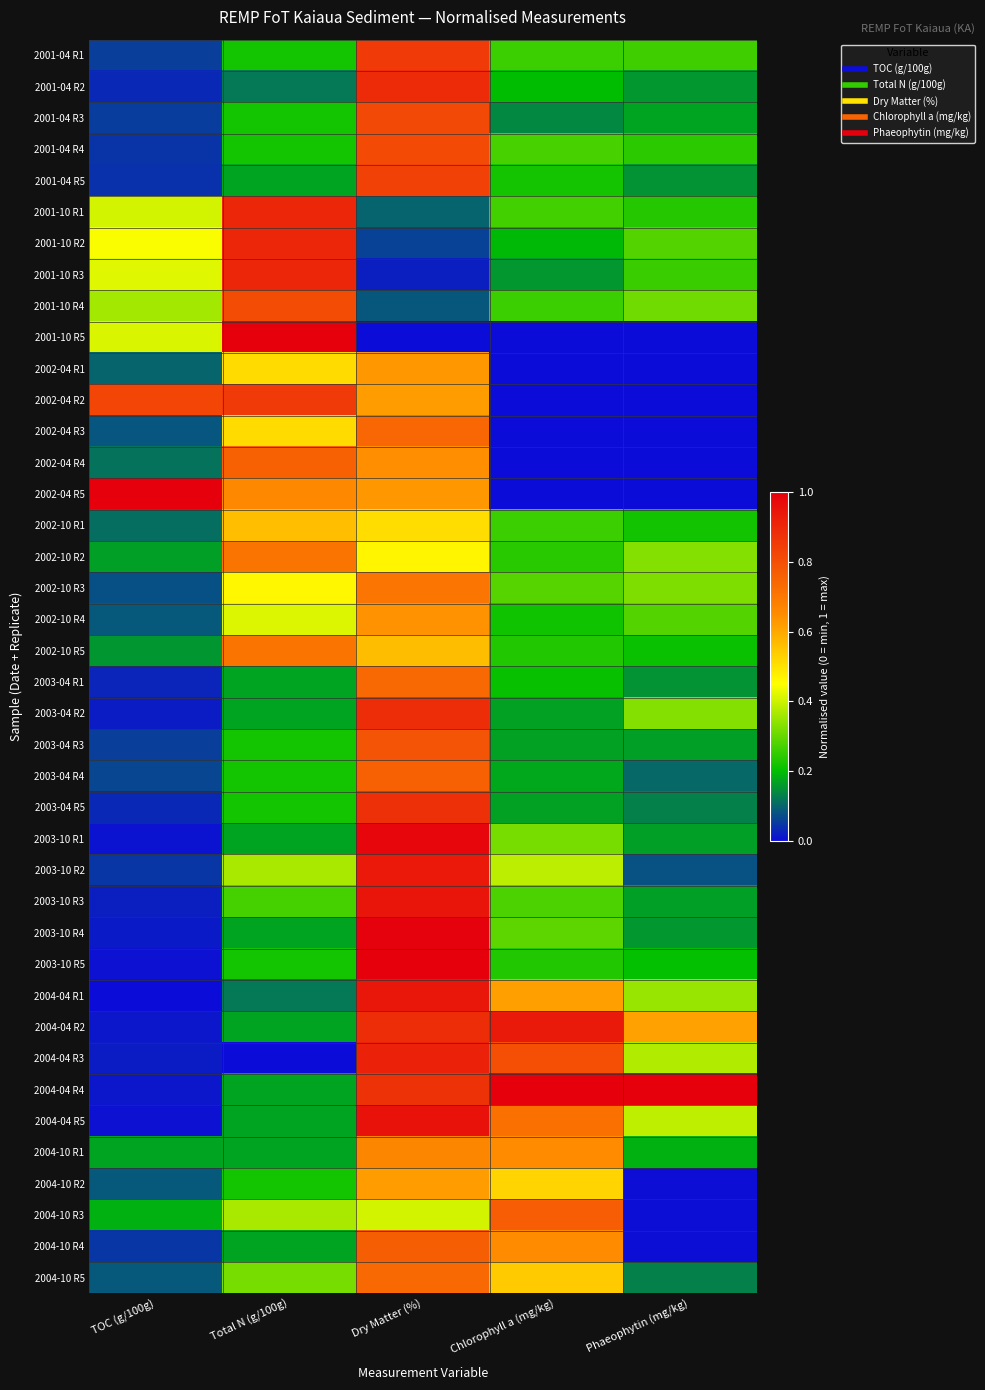

Reading left to right, what are all the values shown in this chart?

2001-04 R1: TOC (g/100g)=0.1	Total N (g/100g)=0.2	Dry Matter (%)=0.9	Chlorophyll a (mg/kg)=0.3	Phaeophytin (mg/kg)=0.3
2001-04 R2: TOC (g/100g)=0.0	Total N (g/100g)=0.1	Dry Matter (%)=0.9	Chlorophyll a (mg/kg)=0.2	Phaeophytin (mg/kg)=0.2
2001-04 R3: TOC (g/100g)=0.1	Total N (g/100g)=0.2	Dry Matter (%)=0.8	Chlorophyll a (mg/kg)=0.1	Phaeophytin (mg/kg)=0.2
2001-04 R4: TOC (g/100g)=0.0	Total N (g/100g)=0.2	Dry Matter (%)=0.8	Chlorophyll a (mg/kg)=0.3	Phaeophytin (mg/kg)=0.2
2001-04 R5: TOC (g/100g)=0.0	Total N (g/100g)=0.2	Dry Matter (%)=0.8	Chlorophyll a (mg/kg)=0.2	Phaeophytin (mg/kg)=0.2
2001-10 R1: TOC (g/100g)=0.4	Total N (g/100g)=0.9	Dry Matter (%)=0.1	Chlorophyll a (mg/kg)=0.3	Phaeophytin (mg/kg)=0.2
2001-10 R2: TOC (g/100g)=0.4	Total N (g/100g)=0.9	Dry Matter (%)=0.1	Chlorophyll a (mg/kg)=0.2	Phaeophytin (mg/kg)=0.3
2001-10 R3: TOC (g/100g)=0.4	Total N (g/100g)=0.9	Dry Matter (%)=0.0	Chlorophyll a (mg/kg)=0.2	Phaeophytin (mg/kg)=0.3
2001-10 R4: TOC (g/100g)=0.4	Total N (g/100g)=0.8	Dry Matter (%)=0.1	Chlorophyll a (mg/kg)=0.3	Phaeophytin (mg/kg)=0.3
2001-10 R5: TOC (g/100g)=0.4	Total N (g/100g)=1.0	Dry Matter (%)=0.0	Chlorophyll a (mg/kg)=0.0	Phaeophytin (mg/kg)=0.0
2002-04 R1: TOC (g/100g)=0.1	Total N (g/100g)=0.5	Dry Matter (%)=0.6	Chlorophyll a (mg/kg)=0.0	Phaeophytin (mg/kg)=0.0
2002-04 R2: TOC (g/100g)=0.8	Total N (g/100g)=0.9	Dry Matter (%)=0.6	Chlorophyll a (mg/kg)=0.0	Phaeophytin (mg/kg)=0.0
2002-04 R3: TOC (g/100g)=0.1	Total N (g/100g)=0.5	Dry Matter (%)=0.7	Chlorophyll a (mg/kg)=0.0	Phaeophytin (mg/kg)=0.0
2002-04 R4: TOC (g/100g)=0.1	Total N (g/100g)=0.8	Dry Matter (%)=0.6	Chlorophyll a (mg/kg)=0.0	Phaeophytin (mg/kg)=0.0
2002-04 R5: TOC (g/100g)=1.0	Total N (g/100g)=0.7	Dry Matter (%)=0.6	Chlorophyll a (mg/kg)=0.0	Phaeophytin (mg/kg)=0.0
2002-10 R1: TOC (g/100g)=0.1	Total N (g/100g)=0.6	Dry Matter (%)=0.5	Chlorophyll a (mg/kg)=0.3	Phaeophytin (mg/kg)=0.2
2002-10 R2: TOC (g/100g)=0.2	Total N (g/100g)=0.7	Dry Matter (%)=0.5	Chlorophyll a (mg/kg)=0.2	Phaeophytin (mg/kg)=0.3
2002-10 R3: TOC (g/100g)=0.1	Total N (g/100g)=0.5	Dry Matter (%)=0.7	Chlorophyll a (mg/kg)=0.3	Phaeophytin (mg/kg)=0.3
2002-10 R4: TOC (g/100g)=0.1	Total N (g/100g)=0.4	Dry Matter (%)=0.6	Chlorophyll a (mg/kg)=0.2	Phaeophytin (mg/kg)=0.3
2002-10 R5: TOC (g/100g)=0.2	Total N (g/100g)=0.7	Dry Matter (%)=0.6	Chlorophyll a (mg/kg)=0.2	Phaeophytin (mg/kg)=0.2
2003-04 R1: TOC (g/100g)=0.0	Total N (g/100g)=0.2	Dry Matter (%)=0.7	Chlorophyll a (mg/kg)=0.2	Phaeophytin (mg/kg)=0.2
2003-04 R2: TOC (g/100g)=0.0	Total N (g/100g)=0.2	Dry Matter (%)=0.9	Chlorophyll a (mg/kg)=0.2	Phaeophytin (mg/kg)=0.3
2003-04 R3: TOC (g/100g)=0.1	Total N (g/100g)=0.2	Dry Matter (%)=0.8	Chlorophyll a (mg/kg)=0.2	Phaeophytin (mg/kg)=0.2
2003-04 R4: TOC (g/100g)=0.1	Total N (g/100g)=0.2	Dry Matter (%)=0.8	Chlorophyll a (mg/kg)=0.2	Phaeophytin (mg/kg)=0.1
2003-04 R5: TOC (g/100g)=0.0	Total N (g/100g)=0.2	Dry Matter (%)=0.9	Chlorophyll a (mg/kg)=0.2	Phaeophytin (mg/kg)=0.1
2003-10 R1: TOC (g/100g)=0.0	Total N (g/100g)=0.2	Dry Matter (%)=1.0	Chlorophyll a (mg/kg)=0.3	Phaeophytin (mg/kg)=0.2
2003-10 R2: TOC (g/100g)=0.0	Total N (g/100g)=0.4	Dry Matter (%)=0.9	Chlorophyll a (mg/kg)=0.4	Phaeophytin (mg/kg)=0.1
2003-10 R3: TOC (g/100g)=0.0	Total N (g/100g)=0.3	Dry Matter (%)=0.9	Chlorophyll a (mg/kg)=0.3	Phaeophytin (mg/kg)=0.2
2003-10 R4: TOC (g/100g)=0.0	Total N (g/100g)=0.2	Dry Matter (%)=1.0	Chlorophyll a (mg/kg)=0.3	Phaeophytin (mg/kg)=0.2
2003-10 R5: TOC (g/100g)=0.0	Total N (g/100g)=0.2	Dry Matter (%)=1.0	Chlorophyll a (mg/kg)=0.2	Phaeophytin (mg/kg)=0.2
2004-04 R1: TOC (g/100g)=0.0	Total N (g/100g)=0.1	Dry Matter (%)=0.9	Chlorophyll a (mg/kg)=0.6	Phaeophytin (mg/kg)=0.3
2004-04 R2: TOC (g/100g)=0.0	Total N (g/100g)=0.2	Dry Matter (%)=0.9	Chlorophyll a (mg/kg)=0.9	Phaeophytin (mg/kg)=0.6
2004-04 R3: TOC (g/100g)=0.0	Total N (g/100g)=0.0	Dry Matter (%)=0.9	Chlorophyll a (mg/kg)=0.8	Phaeophytin (mg/kg)=0.4
2004-04 R4: TOC (g/100g)=0.0	Total N (g/100g)=0.2	Dry Matter (%)=0.9	Chlorophyll a (mg/kg)=1.0	Phaeophytin (mg/kg)=1.0
2004-04 R5: TOC (g/100g)=0.0	Total N (g/100g)=0.2	Dry Matter (%)=1.0	Chlorophyll a (mg/kg)=0.7	Phaeophytin (mg/kg)=0.4
2004-10 R1: TOC (g/100g)=0.2	Total N (g/100g)=0.2	Dry Matter (%)=0.7	Chlorophyll a (mg/kg)=0.6	Phaeophytin (mg/kg)=0.2
2004-10 R2: TOC (g/100g)=0.1	Total N (g/100g)=0.2	Dry Matter (%)=0.6	Chlorophyll a (mg/kg)=0.5	Phaeophytin (mg/kg)=0.0
2004-10 R3: TOC (g/100g)=0.2	Total N (g/100g)=0.4	Dry Matter (%)=0.4	Chlorophyll a (mg/kg)=0.8	Phaeophytin (mg/kg)=0.0
2004-10 R4: TOC (g/100g)=0.0	Total N (g/100g)=0.2	Dry Matter (%)=0.8	Chlorophyll a (mg/kg)=0.6	Phaeophytin (mg/kg)=0.0
2004-10 R5: TOC (g/100g)=0.1	Total N (g/100g)=0.3	Dry Matter (%)=0.7	Chlorophyll a (mg/kg)=0.5	Phaeophytin (mg/kg)=0.1